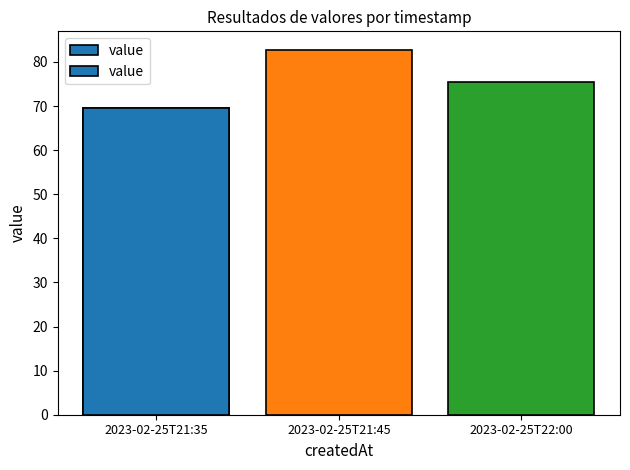

Rank the categories by value from lowest to highest.

2023-02-25T21:35, 2023-02-25T22:00, 2023-02-25T21:45